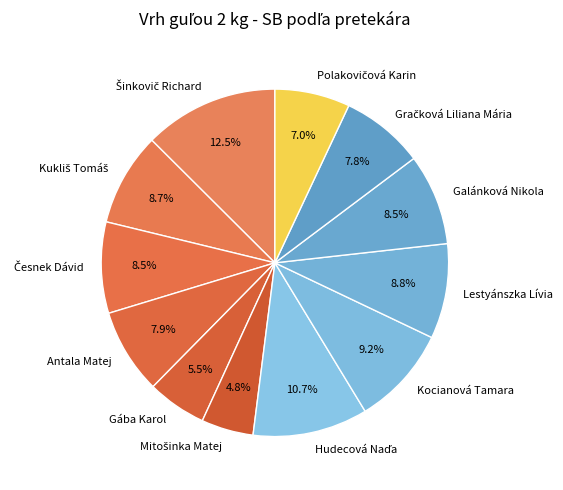

What is the ratio of the value at Galánková Nikola to the value at Antala Matej?

1.1